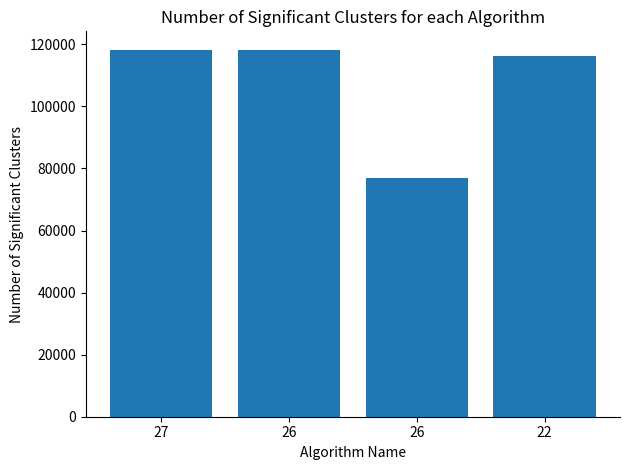

What is the value of the 1st bar from the left?

118292